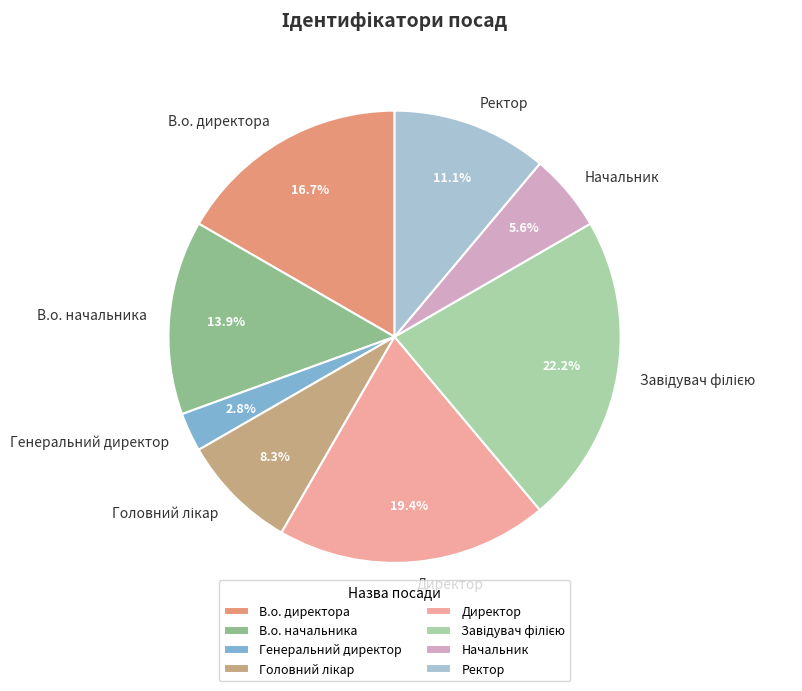

What is the ratio of the value at Ректор to the value at Генеральний директор?

4.0